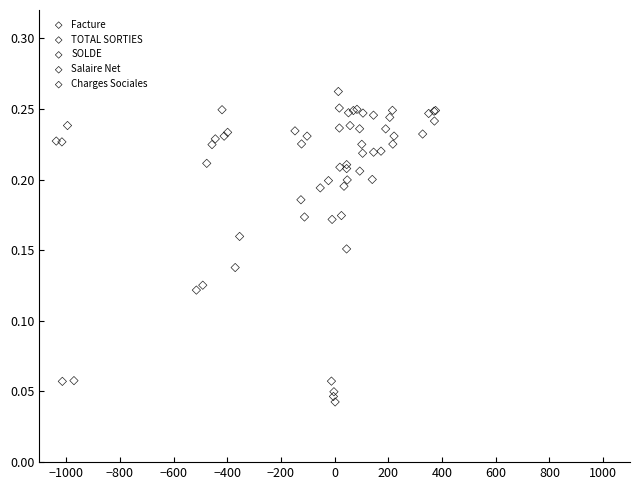

Which series has the widest spread of Y values?

Charges Sociales